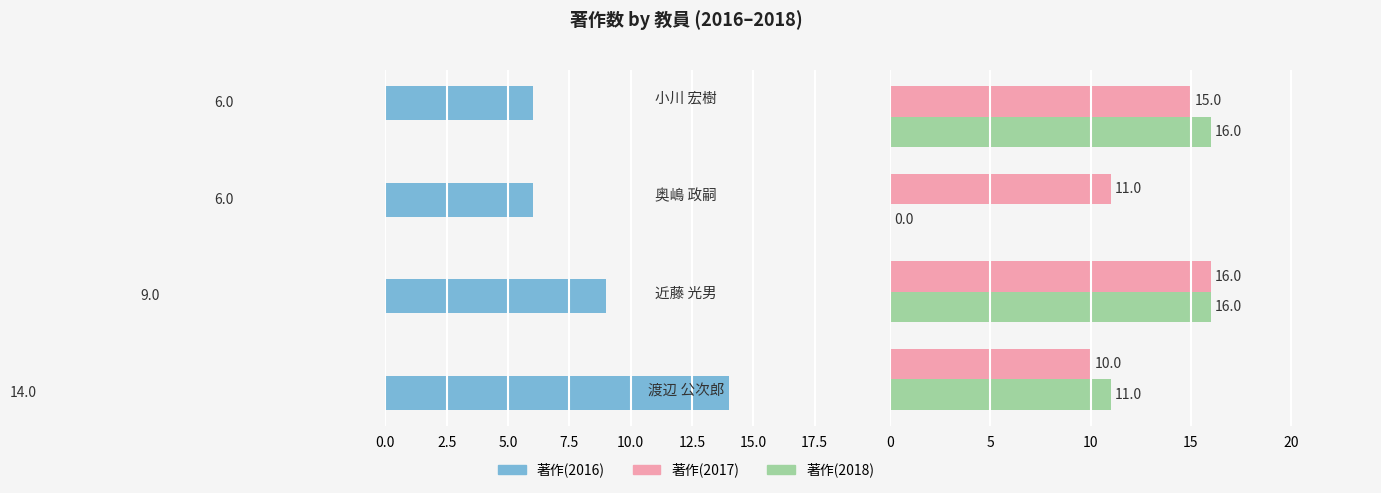

What value does the 著作(2016) series have at 7.5?

6